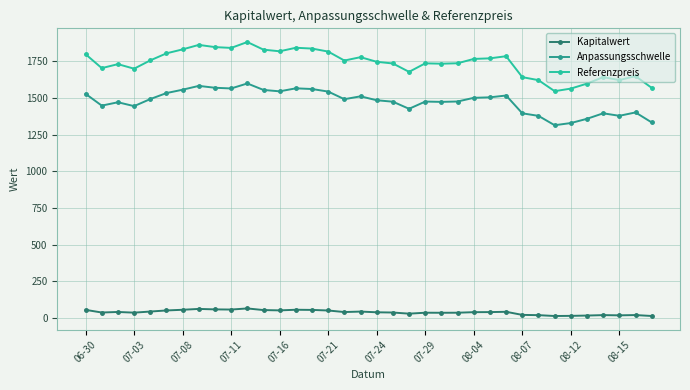

Which series has the largest range (max minus min)?

Referenzpreis